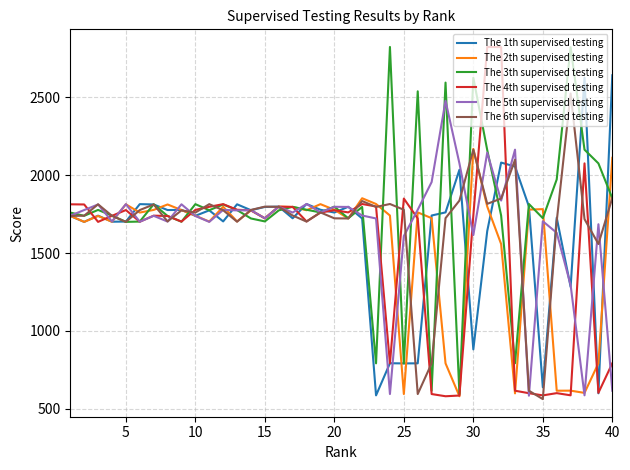

What is the maximum value shown in the chart?

2824.9